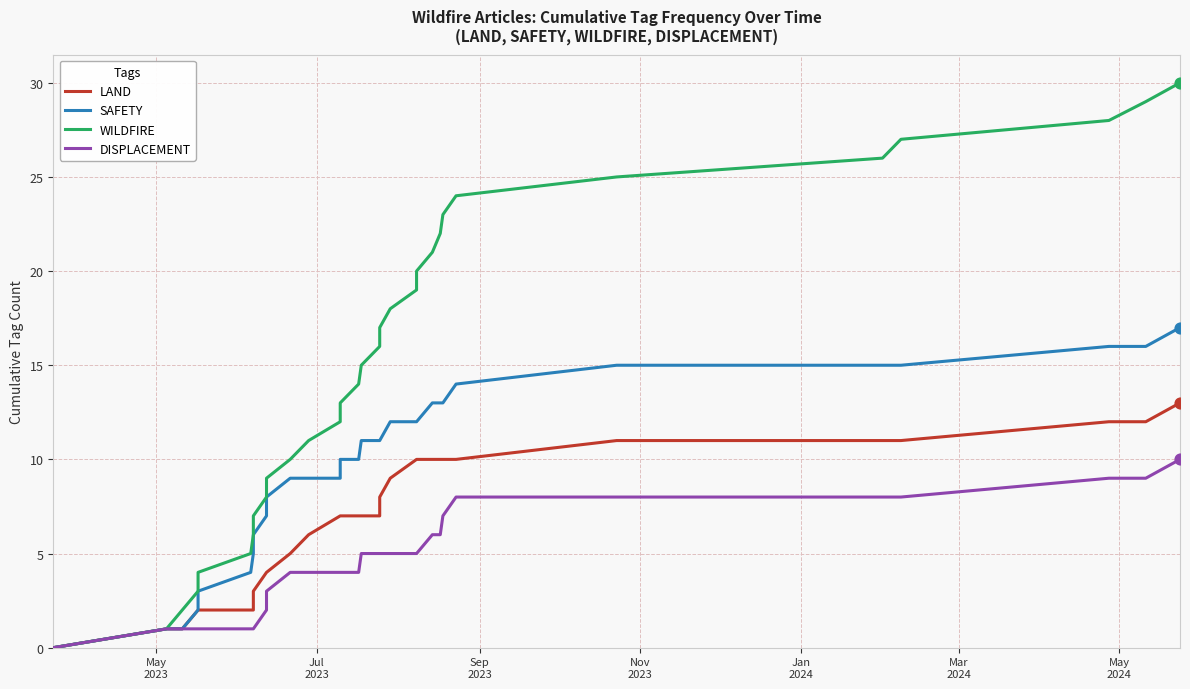

Which series has the largest Y range (max minus min)?

WILDFIRE